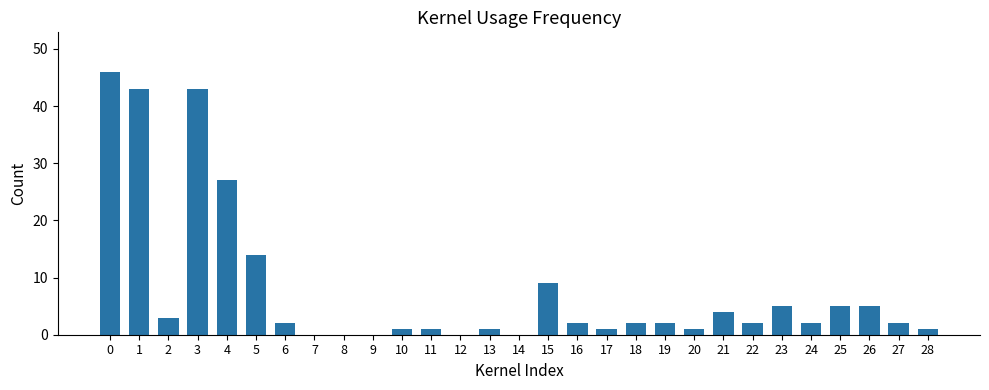

Reading left to right, extract all data points from this chart.

0=46	1=43	2=3	3=43	4=27	5=14	6=2	7=0	8=0	9=0	10=1	11=1	12=0	13=1	14=0	15=9	16=2	17=1	18=2	19=2	20=1	21=4	22=2	23=5	24=2	25=5	26=5	27=2	28=1